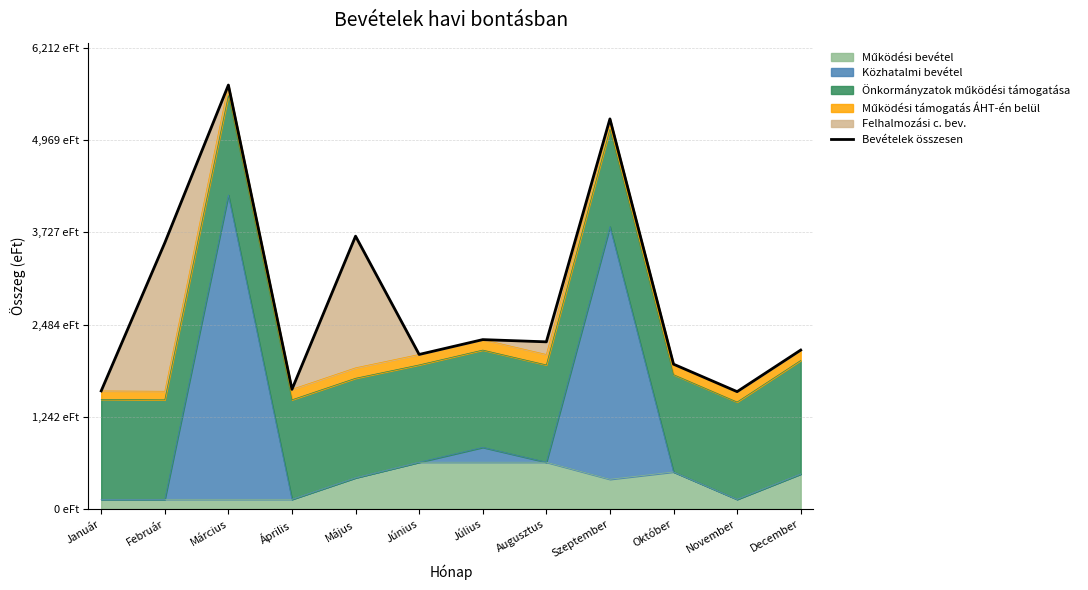

Reading left to right, transcribe all the data shown in this chart.

Január=1591	Február=3586	Március=5712	Április=1612	Május=3676	Június=2082	Július=2282	Augusztus=2252	Szeptember=5256	Október=1951	November=1581	December=2141